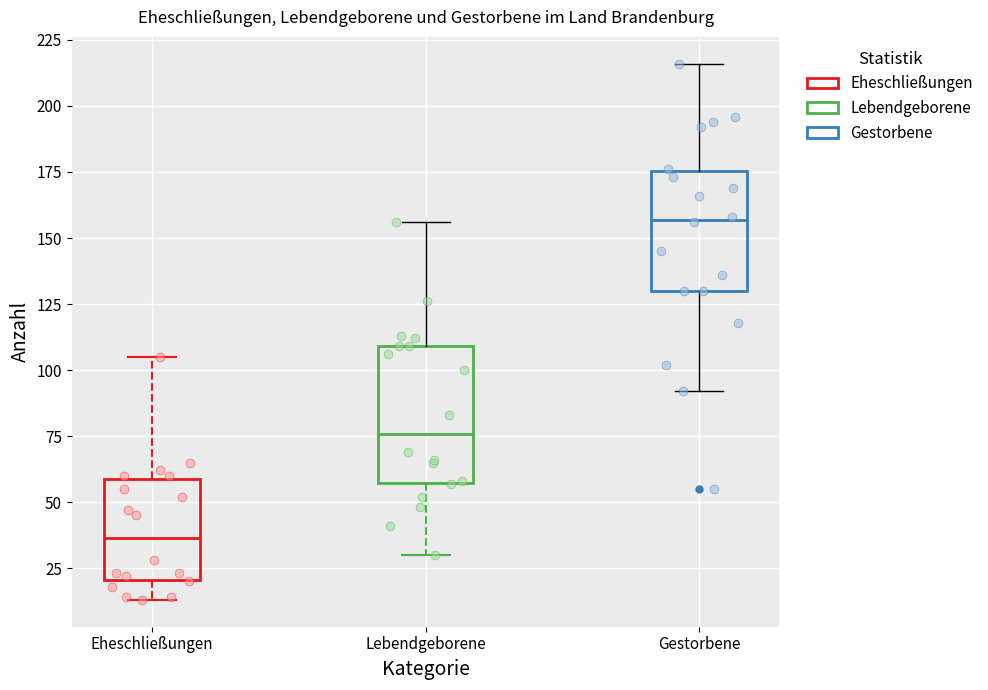

Comparing the boxes themselves (not the whiskers), which one is the tallest?

Lebendgeborene